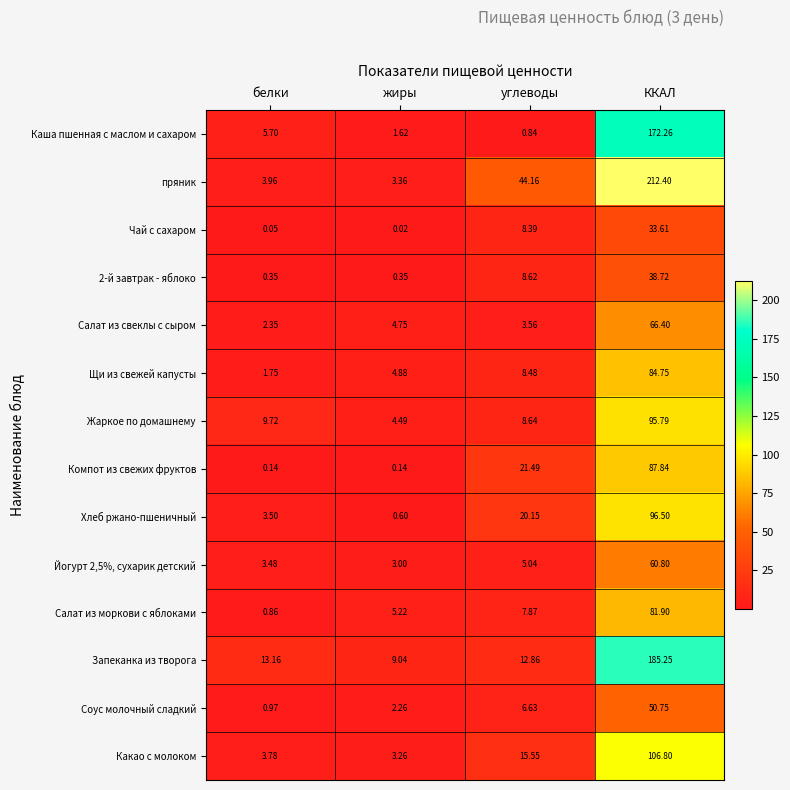

Which category has the lowest value in the Хлеб ржано-пшеничный series?

жиры